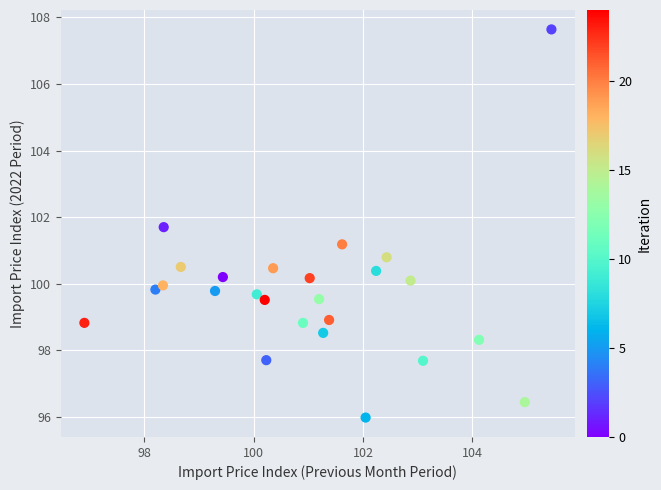

List the coordinates of all points as (Y, X) pairs, reading left to right.

(98.8, 96.9)  (99.8, 98.2)  (100.0, 98.3)  (101.7, 98.4)  (100.5, 98.7)  (99.8, 99.3)  (100.2, 99.4)  (99.7, 100.1)  (99.5, 100.2)  (97.7, 100.2)  (100.5, 100.4)  (98.8, 100.9)  (100.2, 101.0)  (99.5, 101.2)  (98.5, 101.3)  (98.9, 101.4)  (101.2, 101.6)  (96.0, 102.0)  (100.4, 102.2)  (100.8, 102.4)  (100.1, 102.9)  (97.7, 103.1)  (98.3, 104.1)  (96.4, 105.0)  (107.6, 105.4)